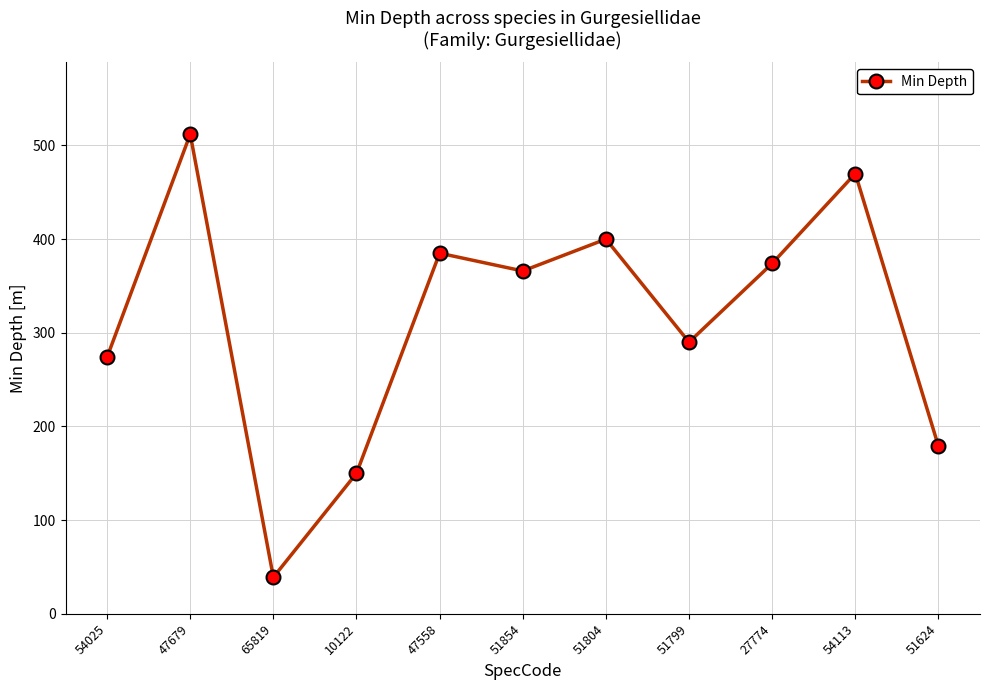

List the labels in order of value, smallest first.

65819, 10122, 51624, 54025, 51799, 51854, 27774, 47558, 51804, 54113, 47679